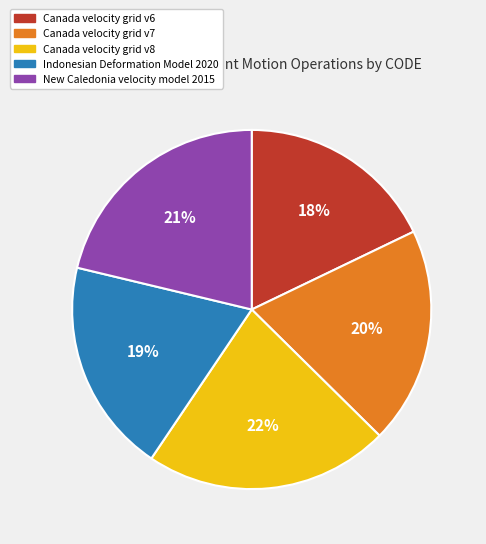

Combined, do Canada velocity grid v7 and New Caledonia velocity model 2015 account for over 50%?

No